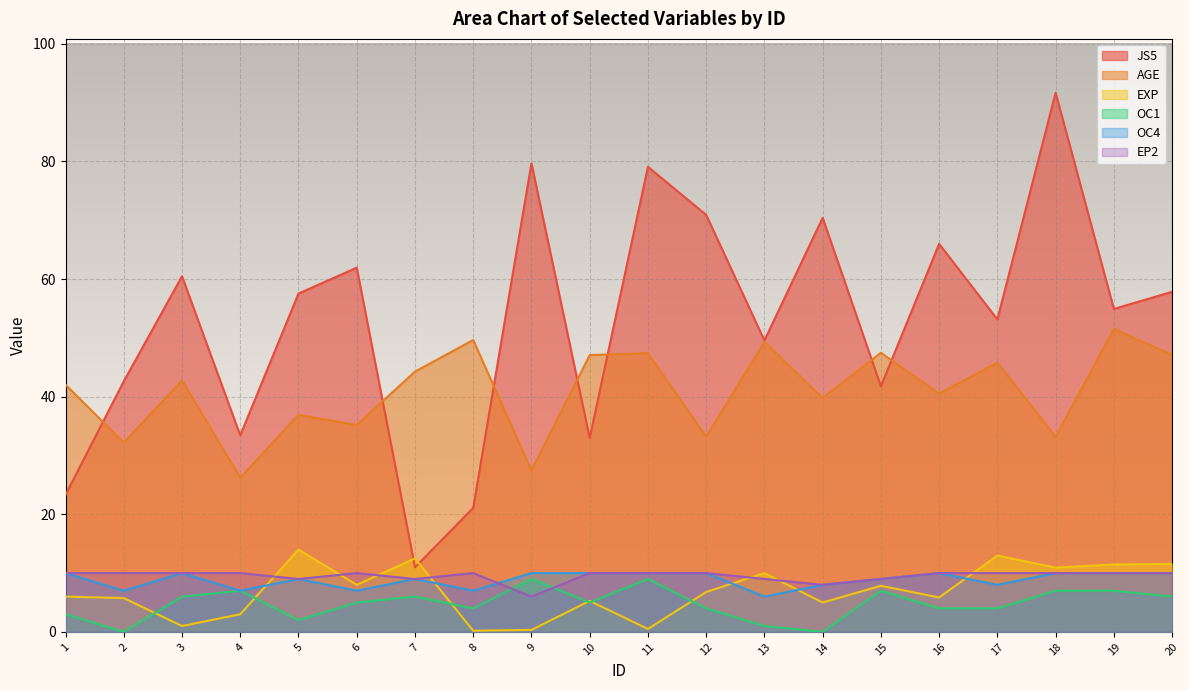

Where is AGE nearest to the value 38?

5